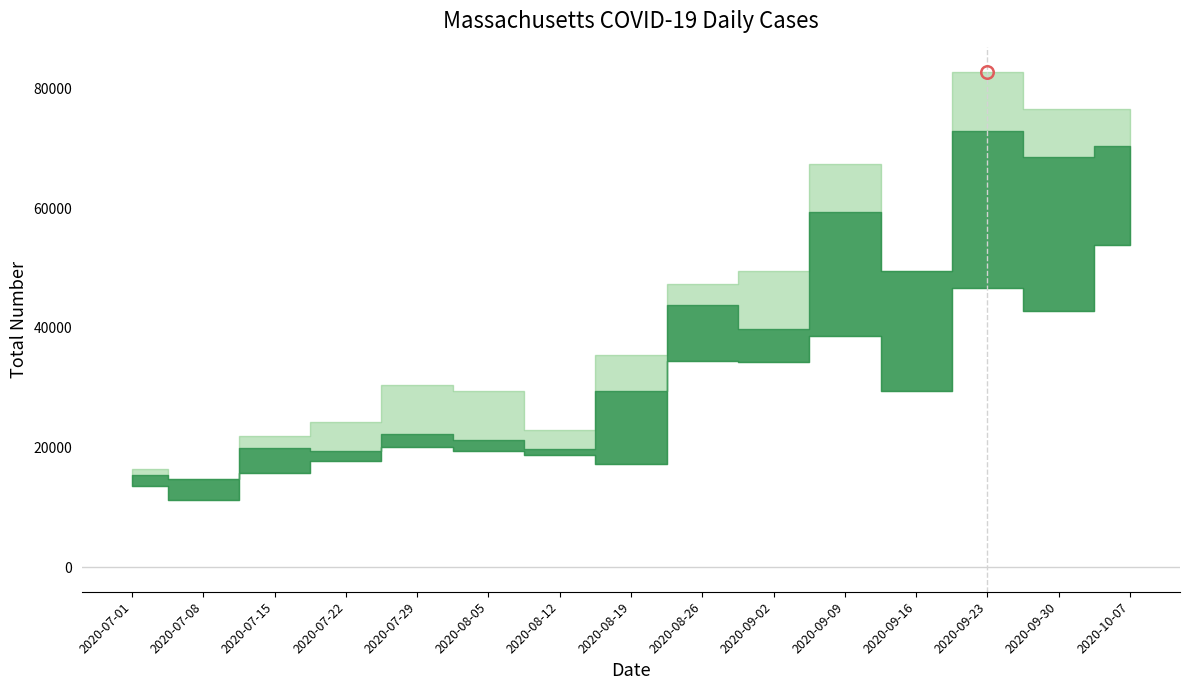

The value of 95% lower at 2020-08-26 is 56199. True or false?

False